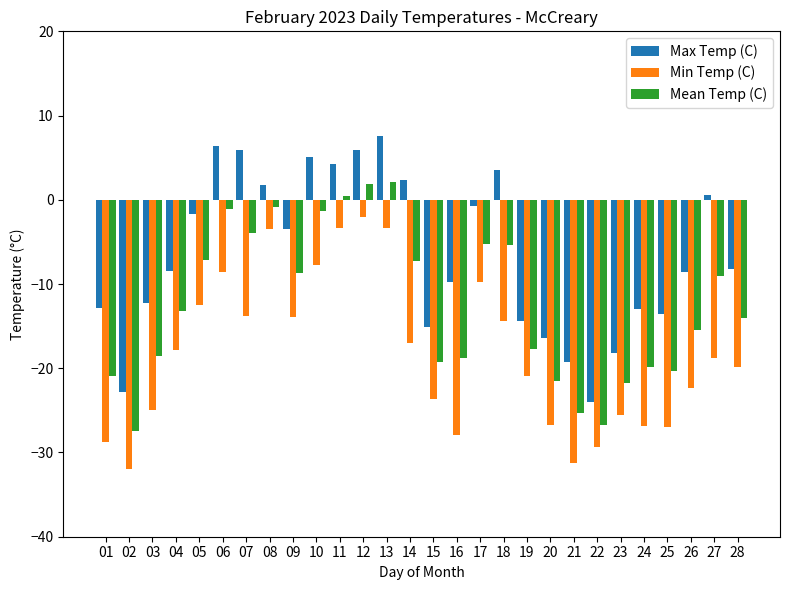

The Min Temp (C) series shows -6.4 at 21. True or false?

False